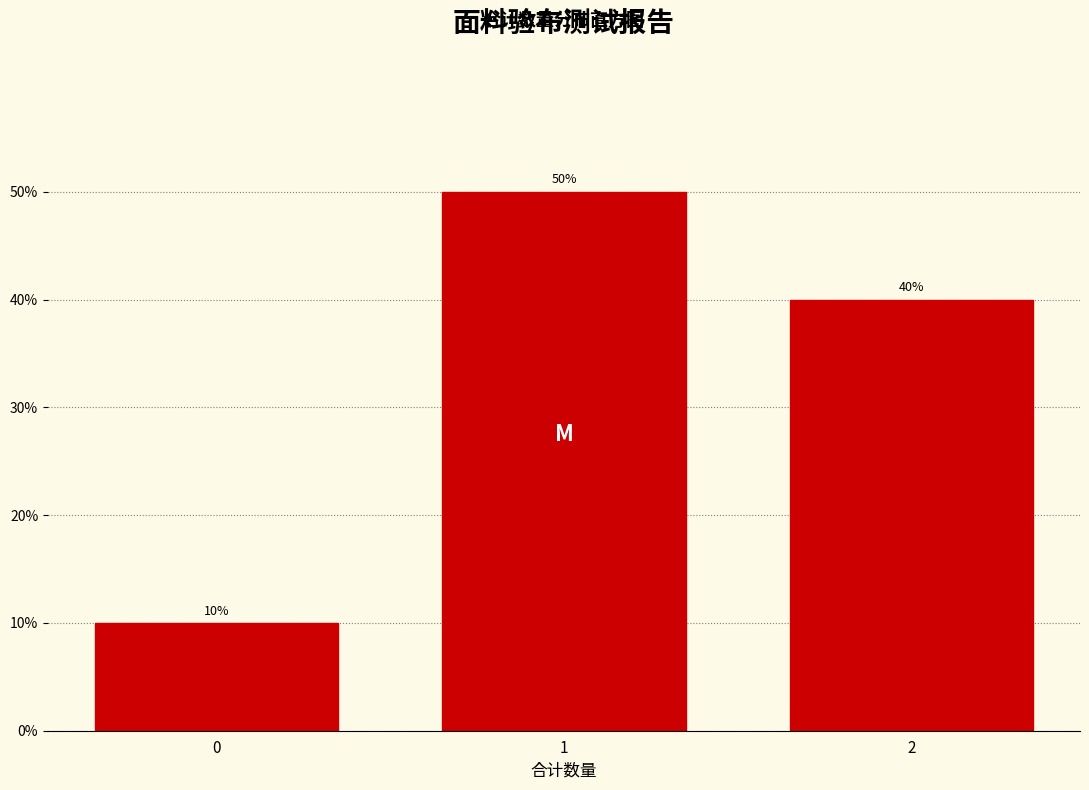

Reading left to right, transcribe all the data shown in this chart.

10	50	40